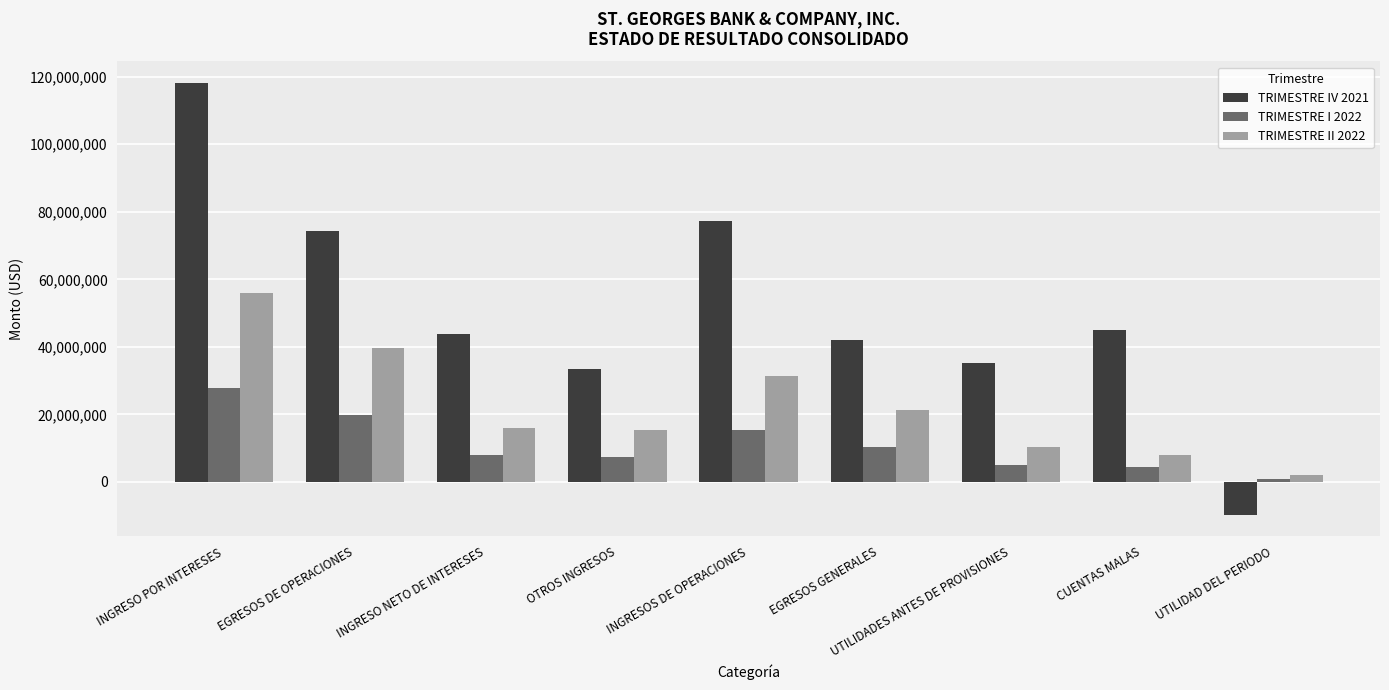

List the series in order of their overall mean, lowest first.

TRIMESTRE I 2022, TRIMESTRE II 2022, TRIMESTRE IV 2021